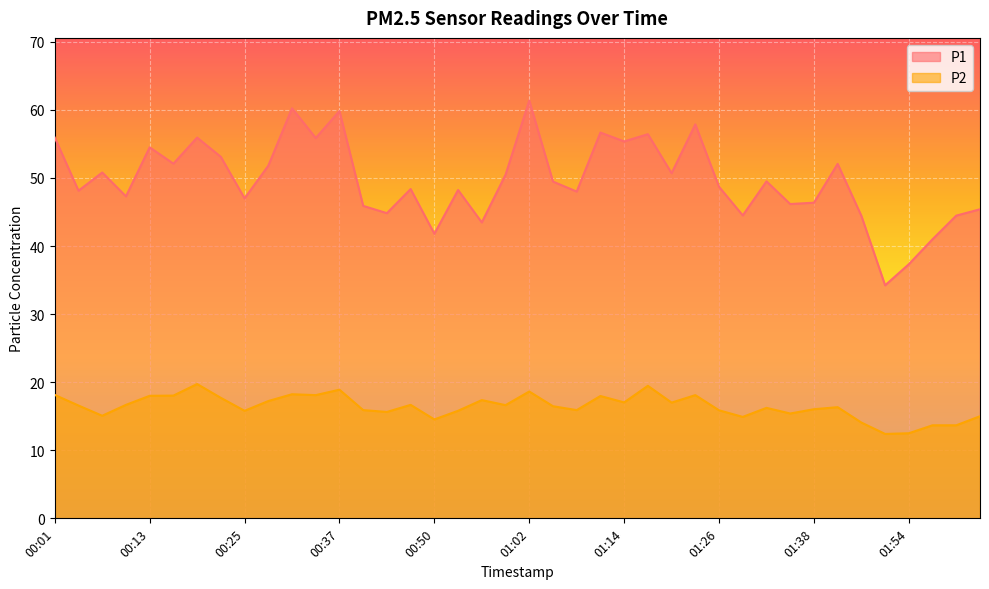

Which has a higher value, 00:56 or 01:02?

01:02